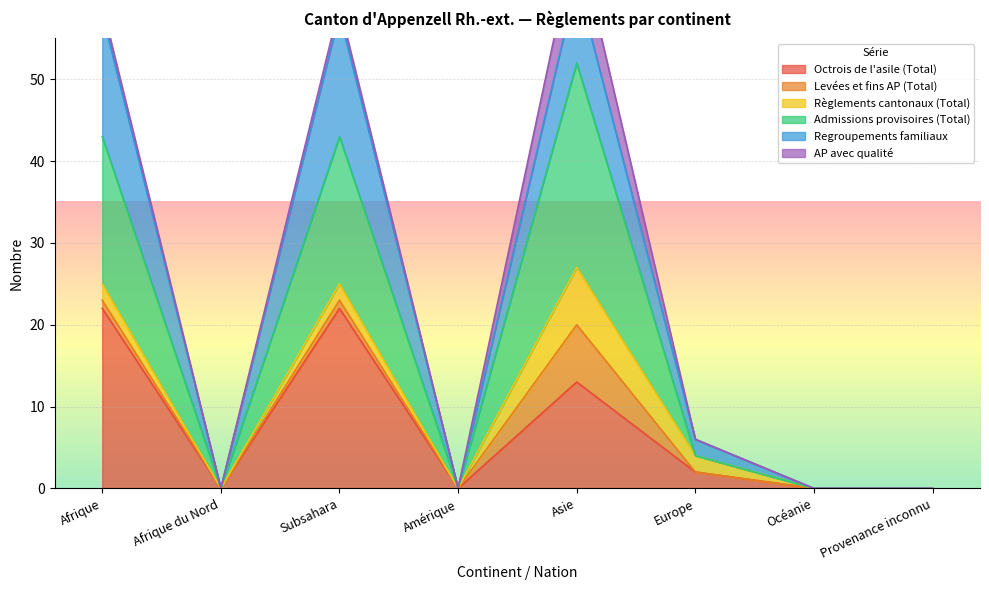

The Regroupements familiaux series shows 2 at Europe. True or false?

True